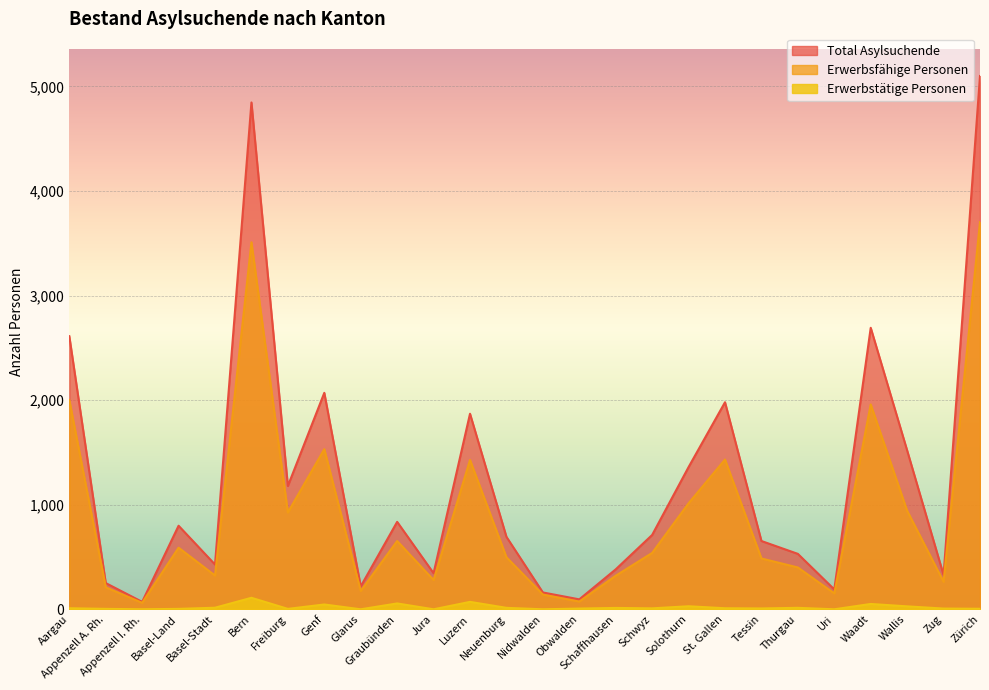

At which label is Total Asylsuchende closest to 2585?

Aargau